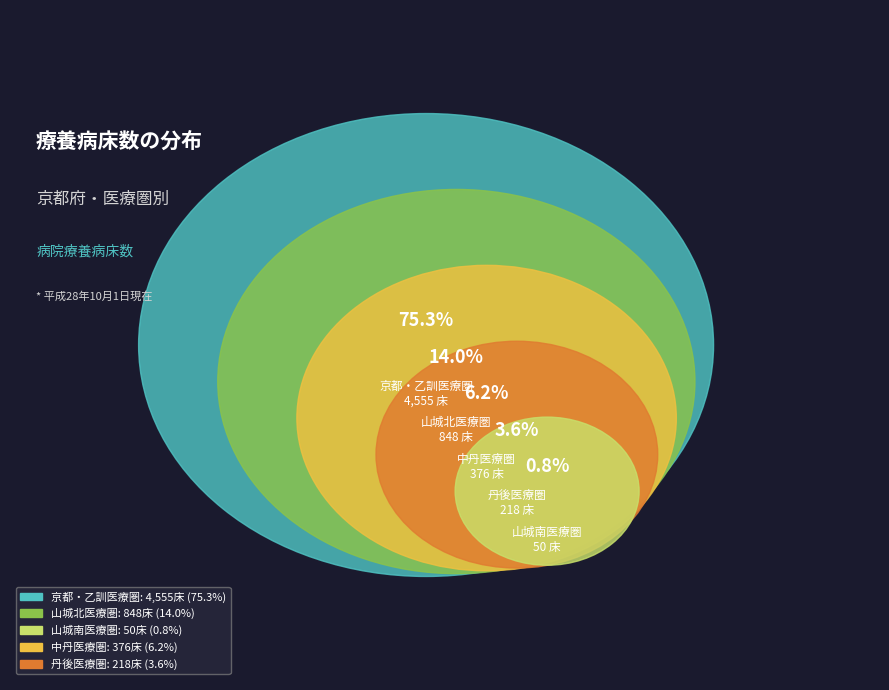

Is the sum of 山城南医療圏 and 丹後医療圏 greater than half?

No